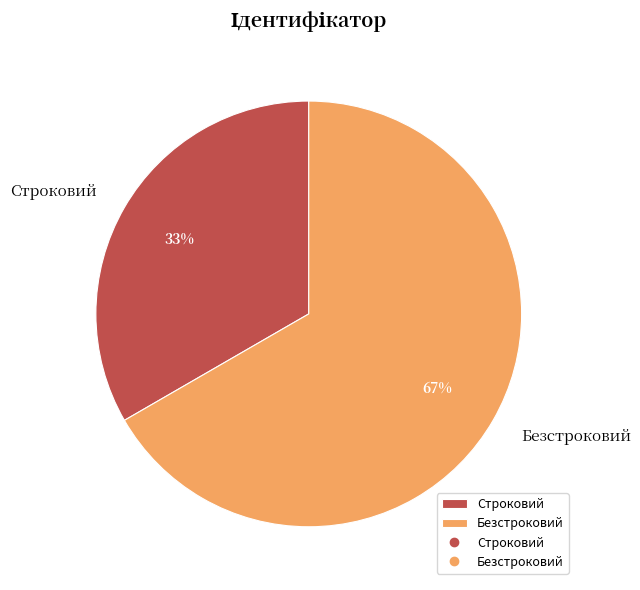

To the nearest percent, what portion does Строковий represent?

33%